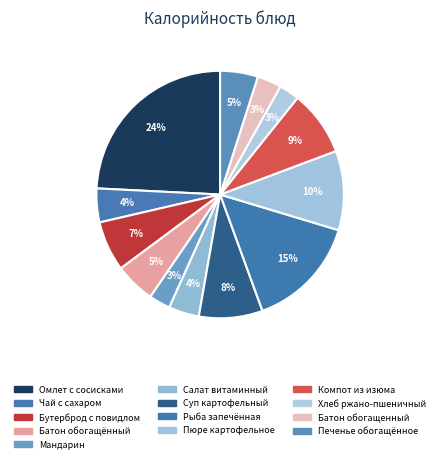

Count the number of slices in the pie.

13